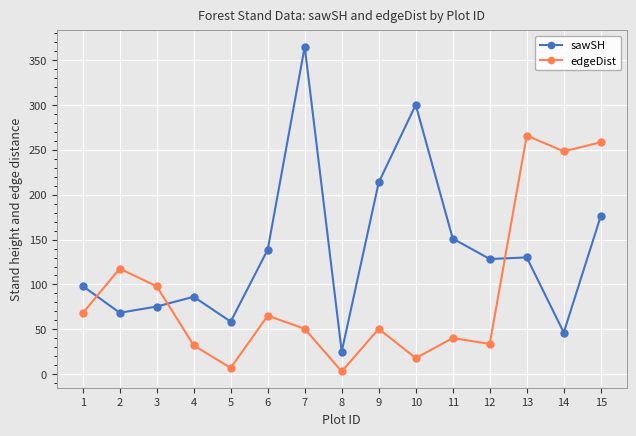

How many values in the edgeDist series are below 50?

6